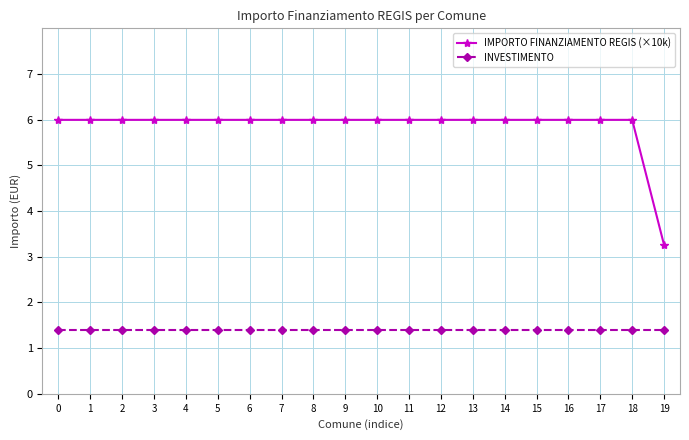

At how many categories does at least one series exceed 5?

19